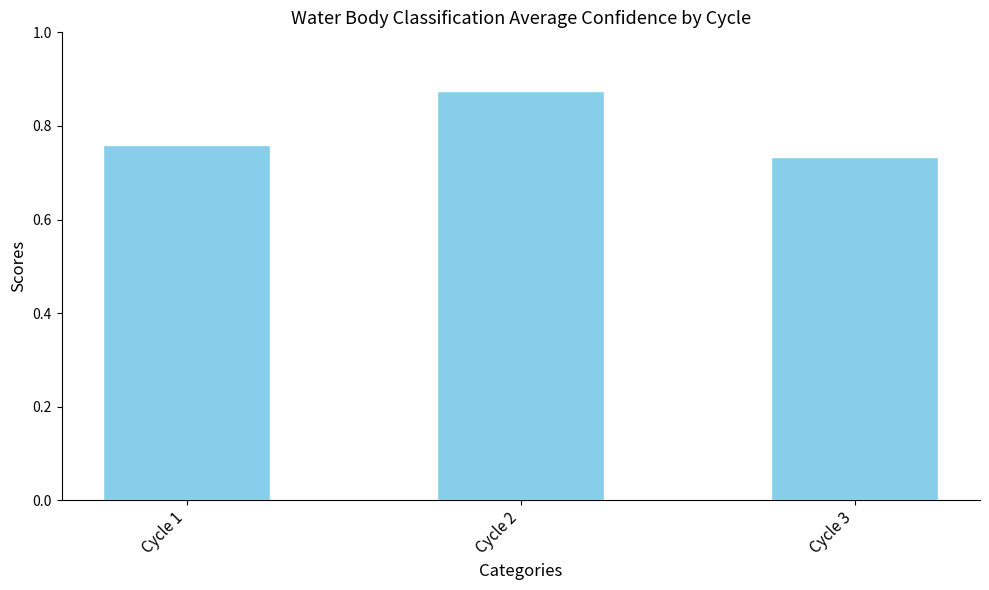

Which label corresponds to the largest value in the chart?

Cycle 2